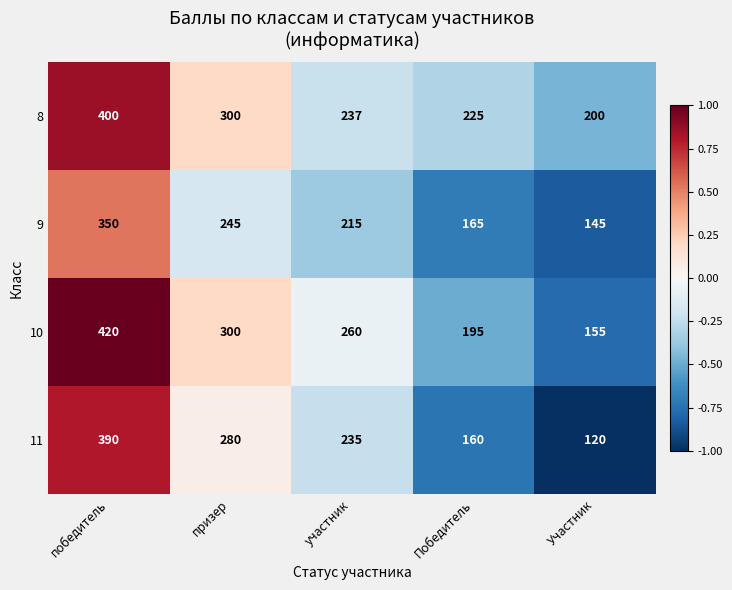

How many distinct data groups are displayed?

4